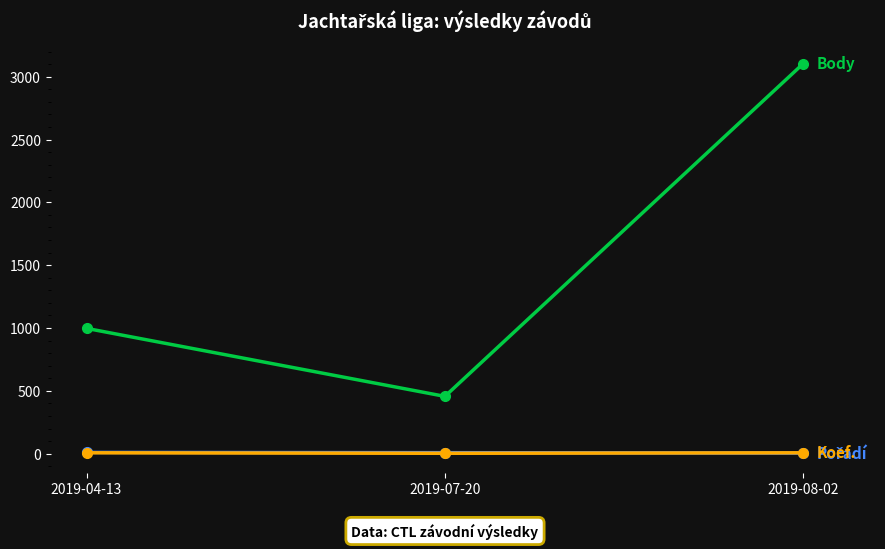

What is the label of the 3rd point from the left?

2019-08-02